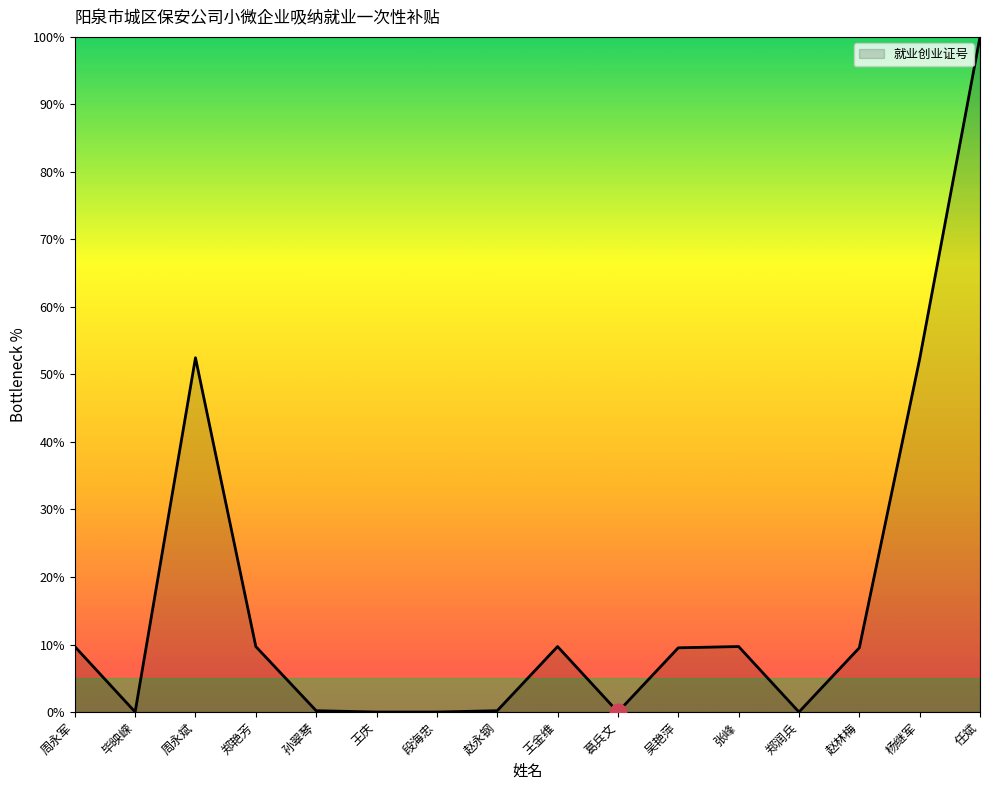

True or false: the data shows 66.5 at 葛兵文.

False